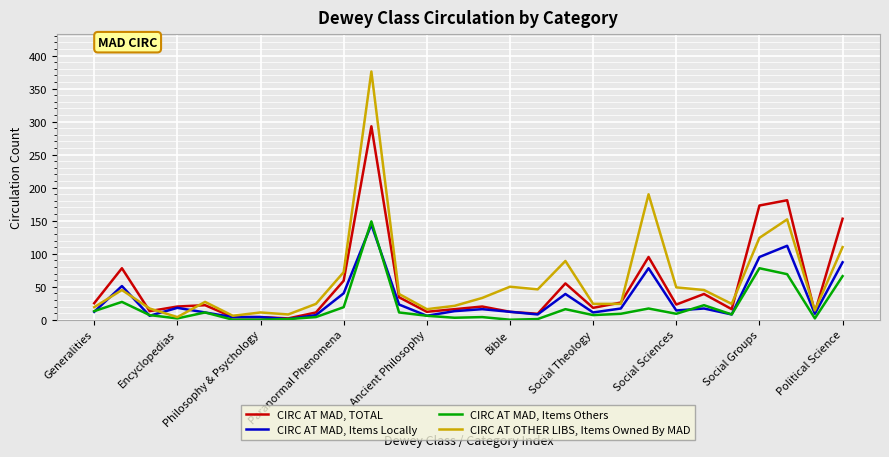

Rank the series by their maximum value, from highest to lowest.

CIRC AT OTHER LIBS, Items Owned By MAD, CIRC AT MAD, TOTAL, CIRC AT MAD, Items Others, CIRC AT MAD, Items Locally